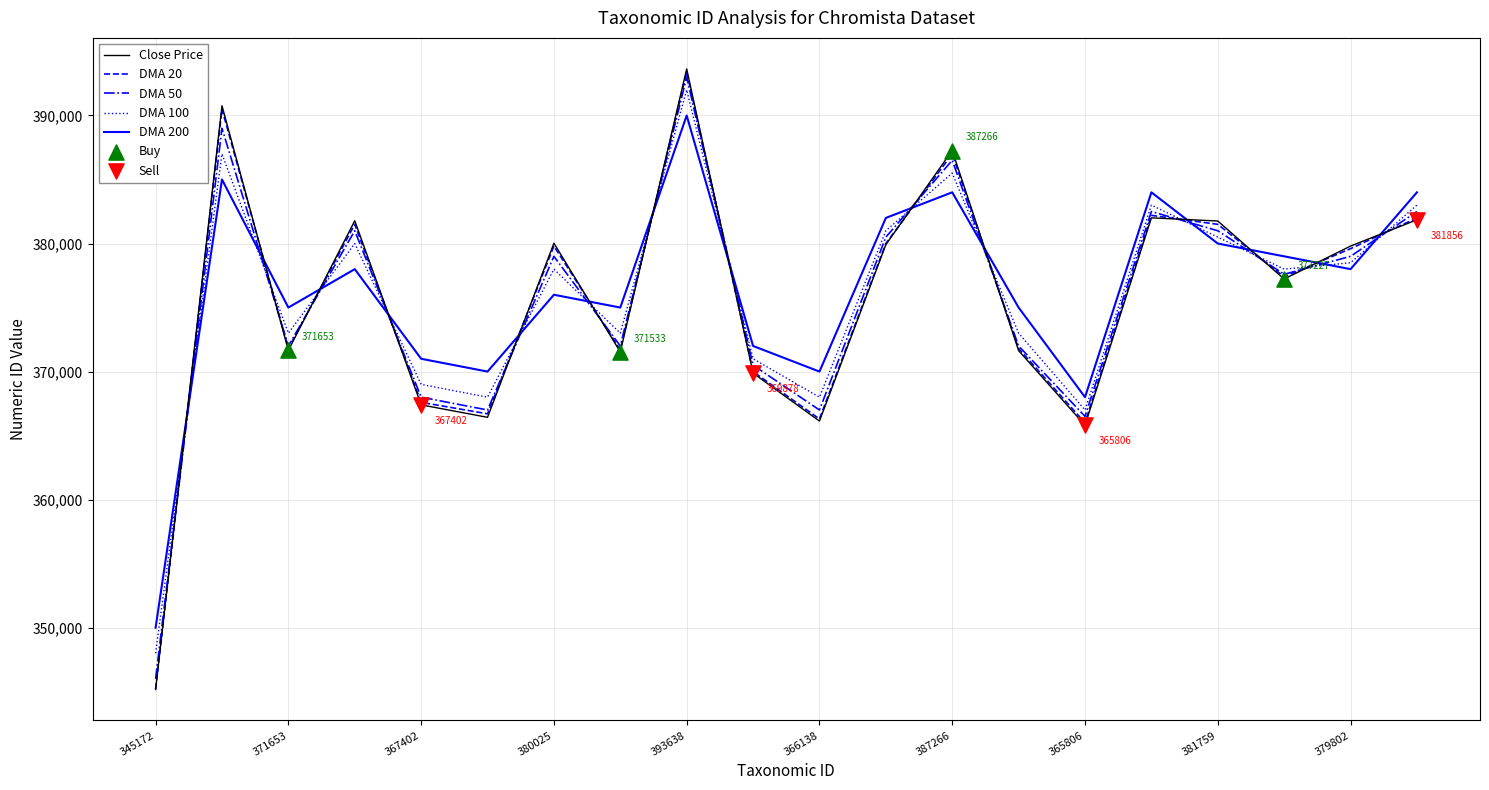

Which series has the largest range (max minus min)?

Close Price